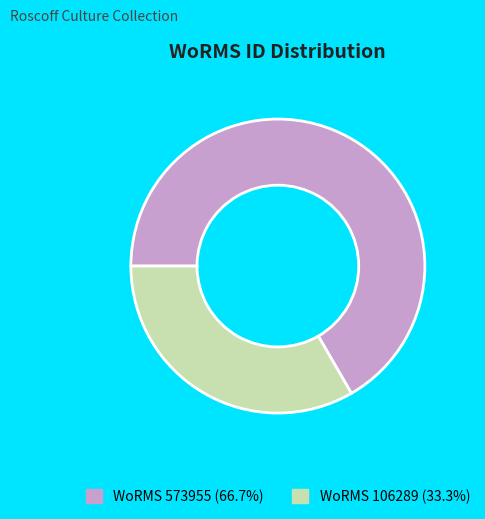

How many segments does this pie chart have?

2